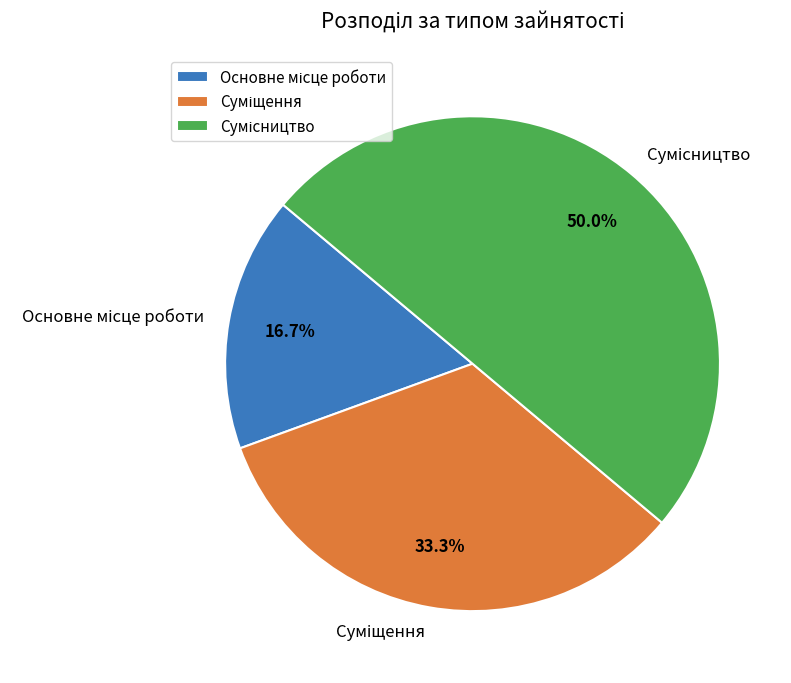

How many segments does this pie chart have?

3